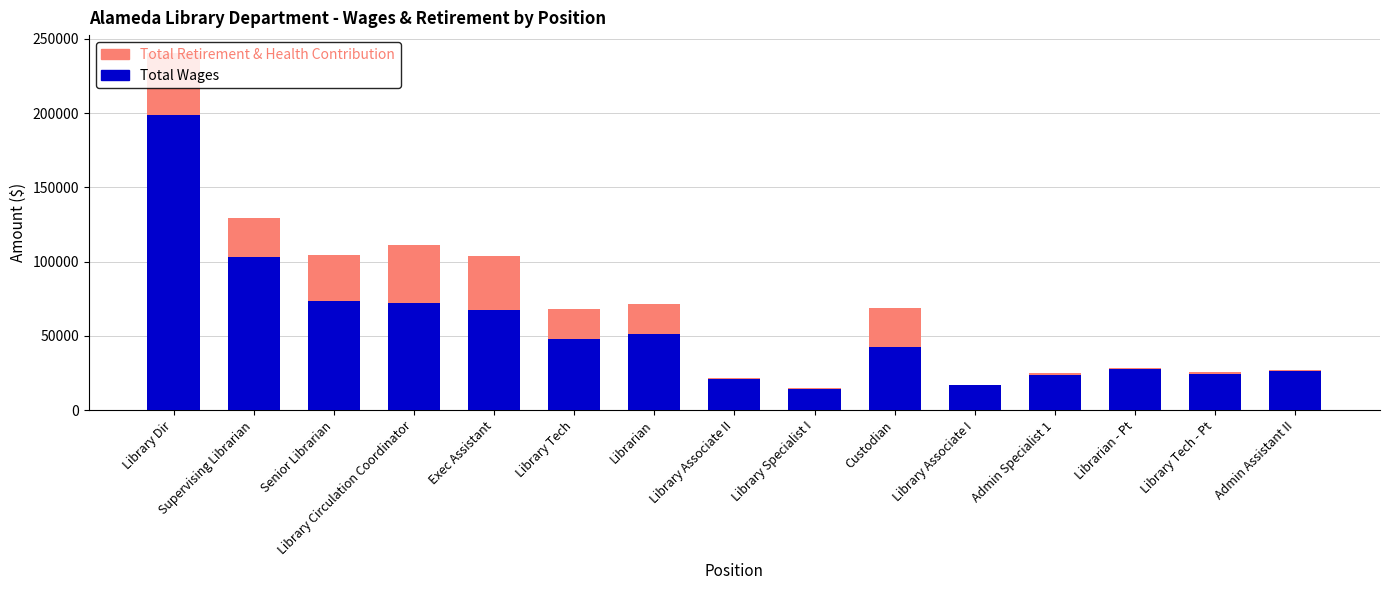

True or false: Total Wages has a value of 51288 at Librarian.

True